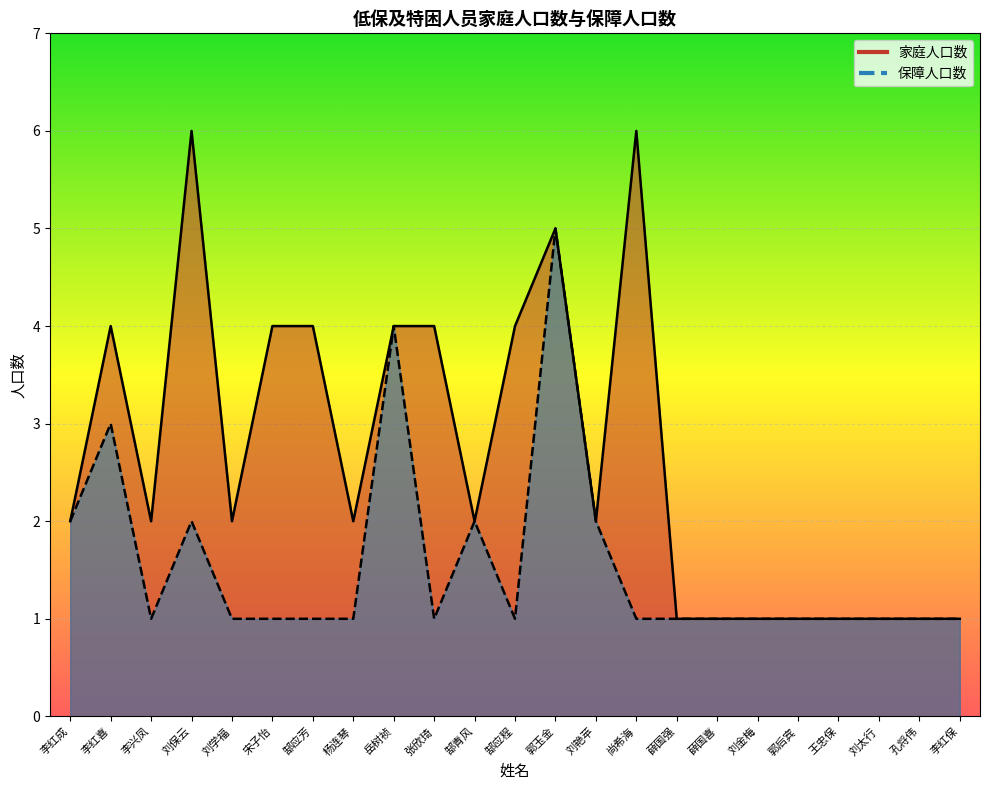

True or false: 保障人口数 and 家庭人口数 intersect in this chart.

False